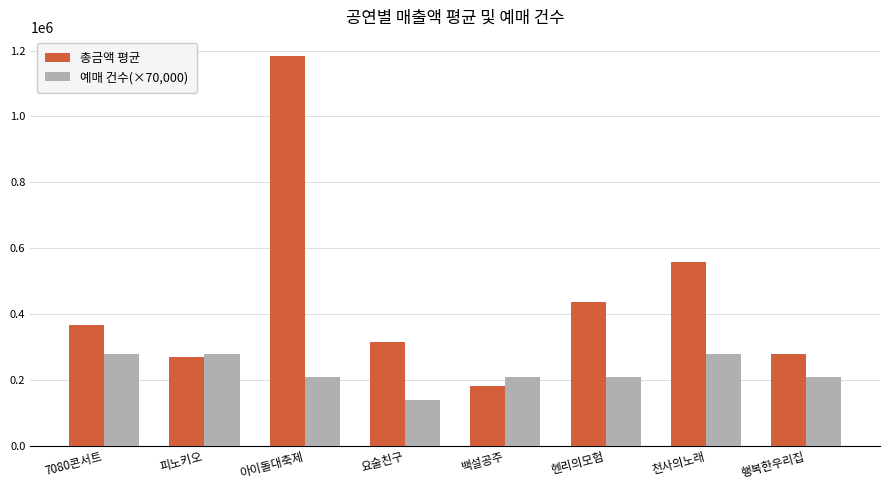

Rank the series by their average value, from lowest to highest.

예매 건수(×70,000), 총금액 평균